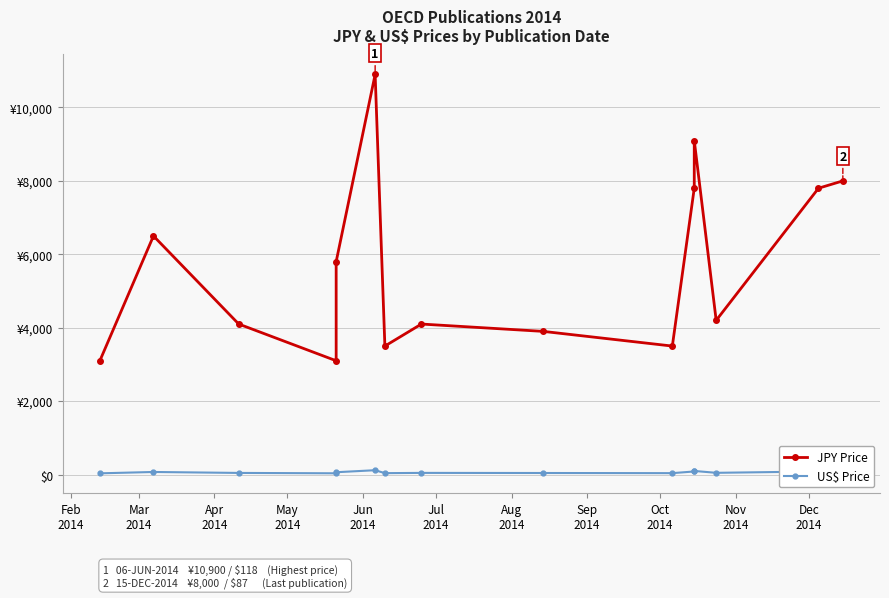

What is the sum of the US$ Price values at Feb
2014 and May
2014?

67